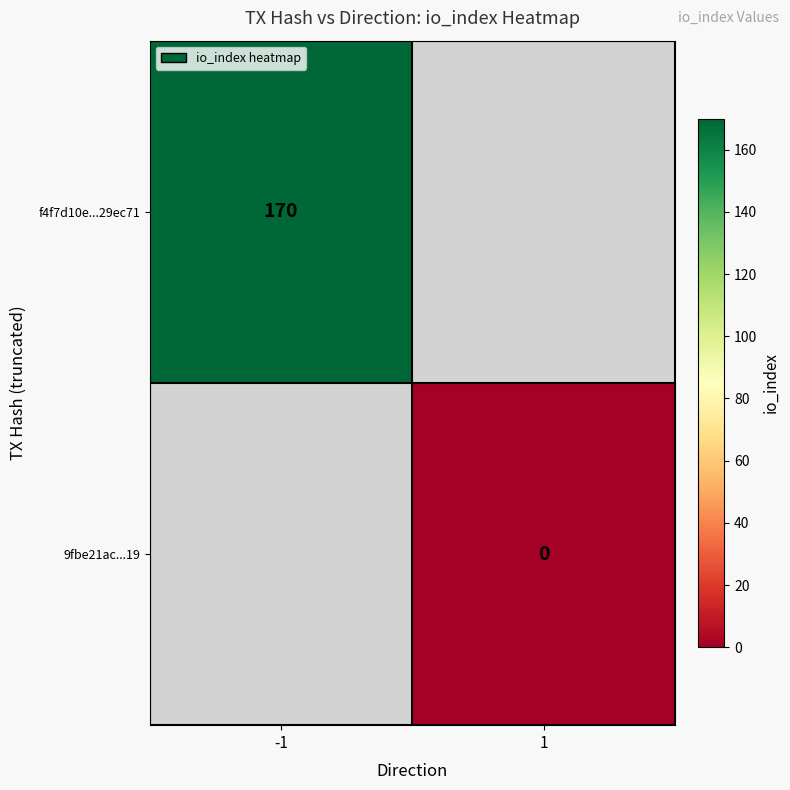

The f4f7d10e...29ec71 series shows 170 at -1. True or false?

True